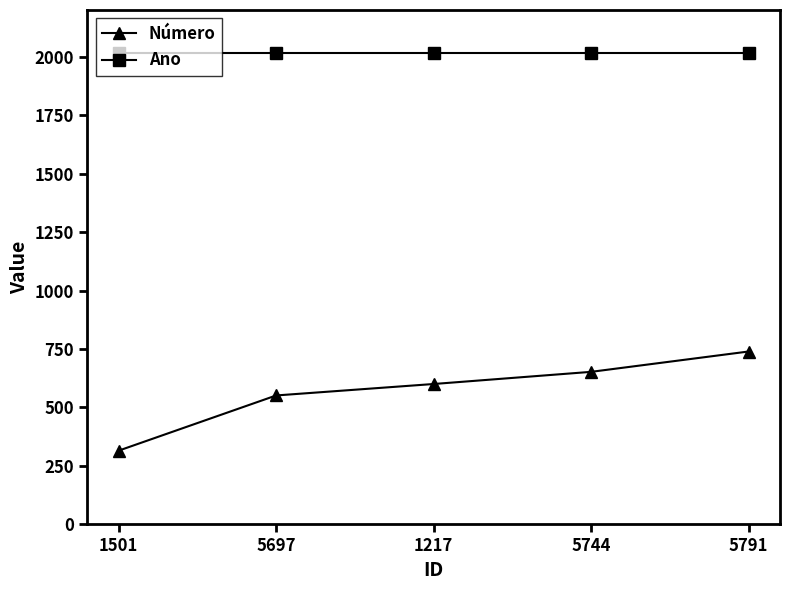

Between 1501 and 1217, which series saw the biggest shift?

Número